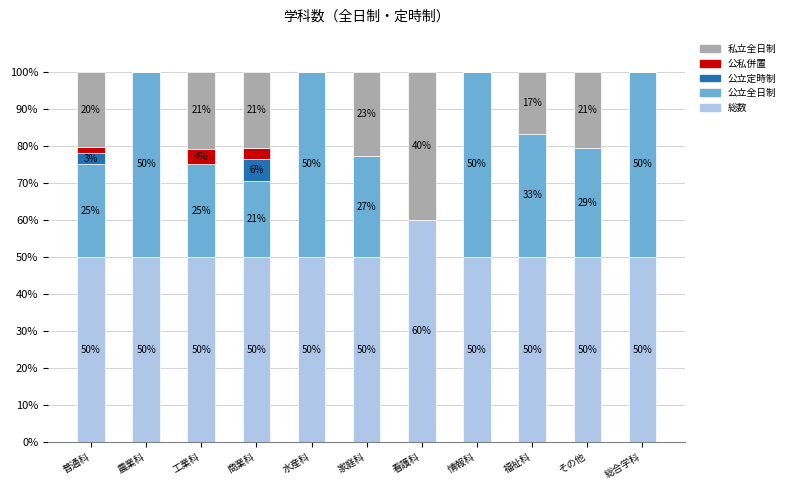

What is the approximate value of 総数 at 工業科?

50.0